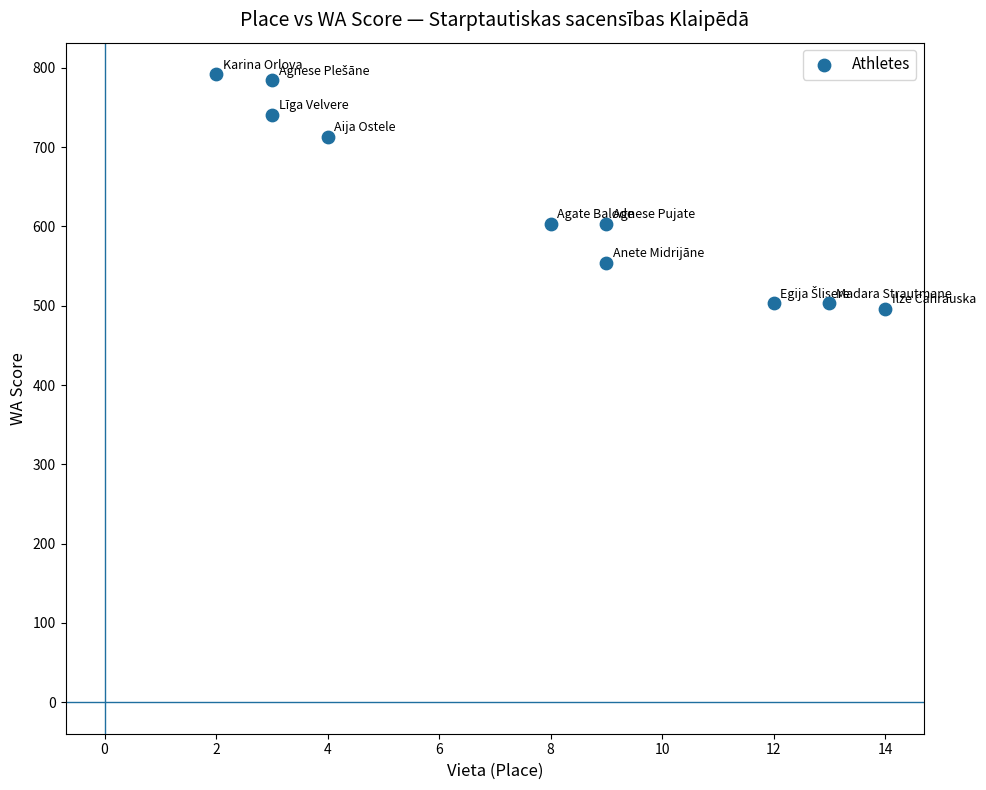

What is the average X value?

8